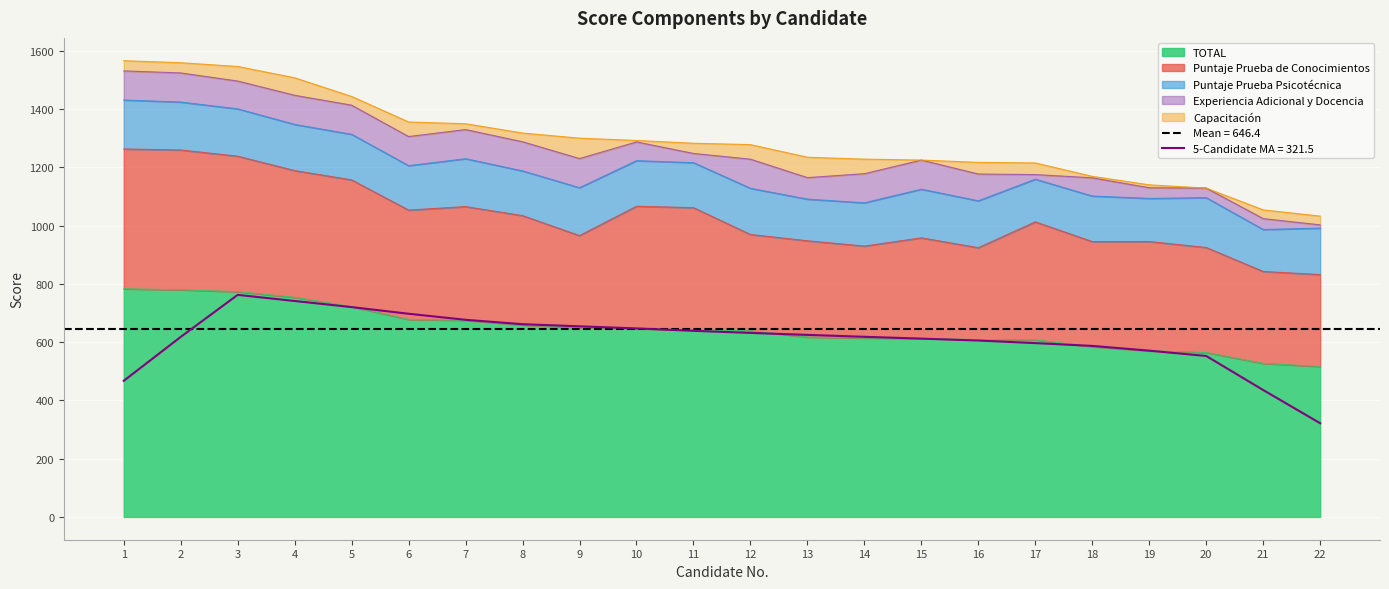

True or false: TOTAL has more than 0 points higher than both neighbors.

False